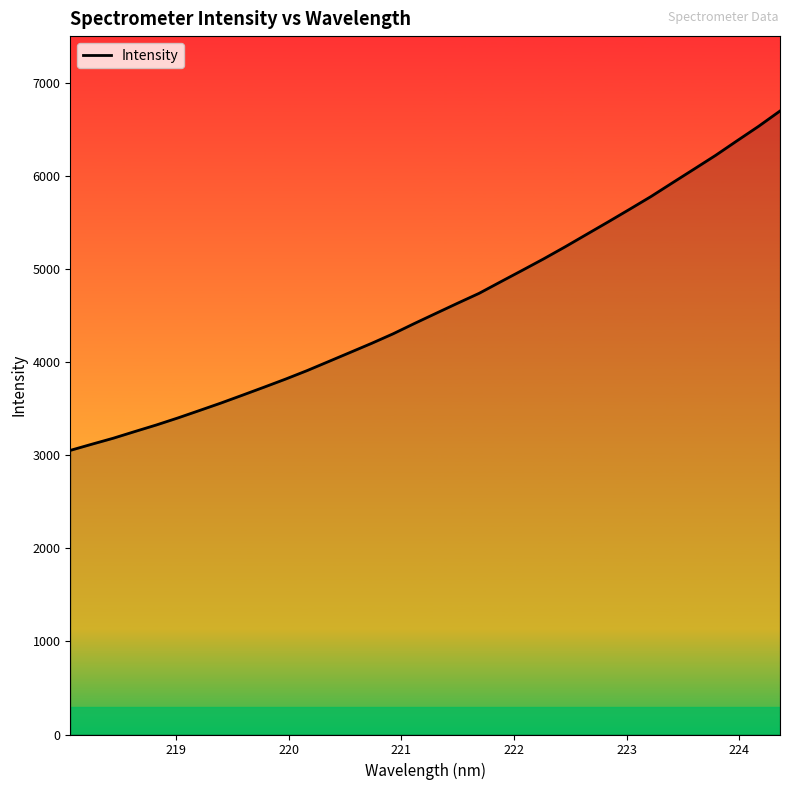

What is the difference between the maximum and minimum values?

3644.7